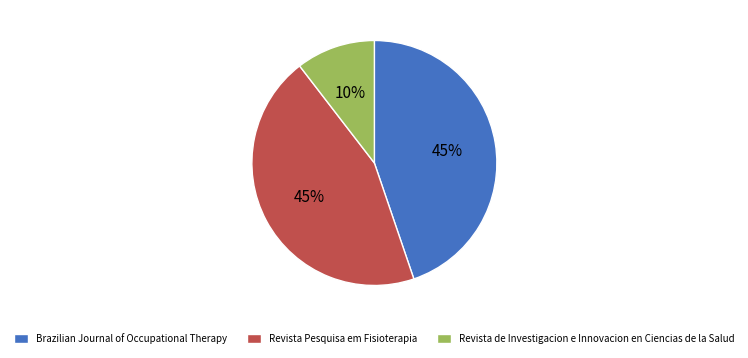

What is the ratio of the value at Brazilian Journal of Occupational Therapy to the value at Revista Pesquisa em Fisioterapia?

1.0